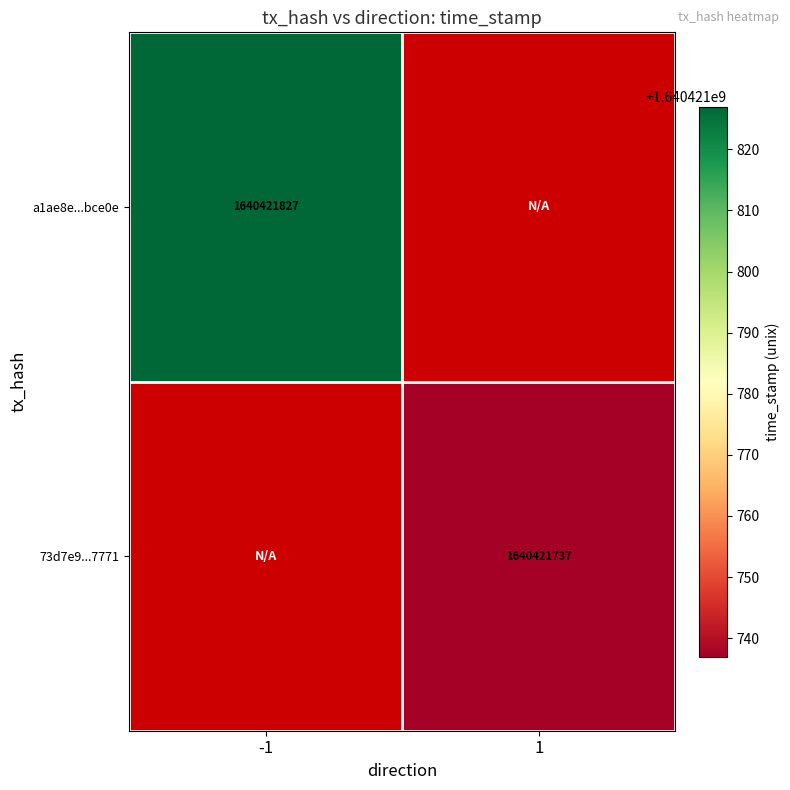

The 73d7e981db11d787f80350e8f4fc80571497771 series shows 2611690480 at 1. True or false?

False